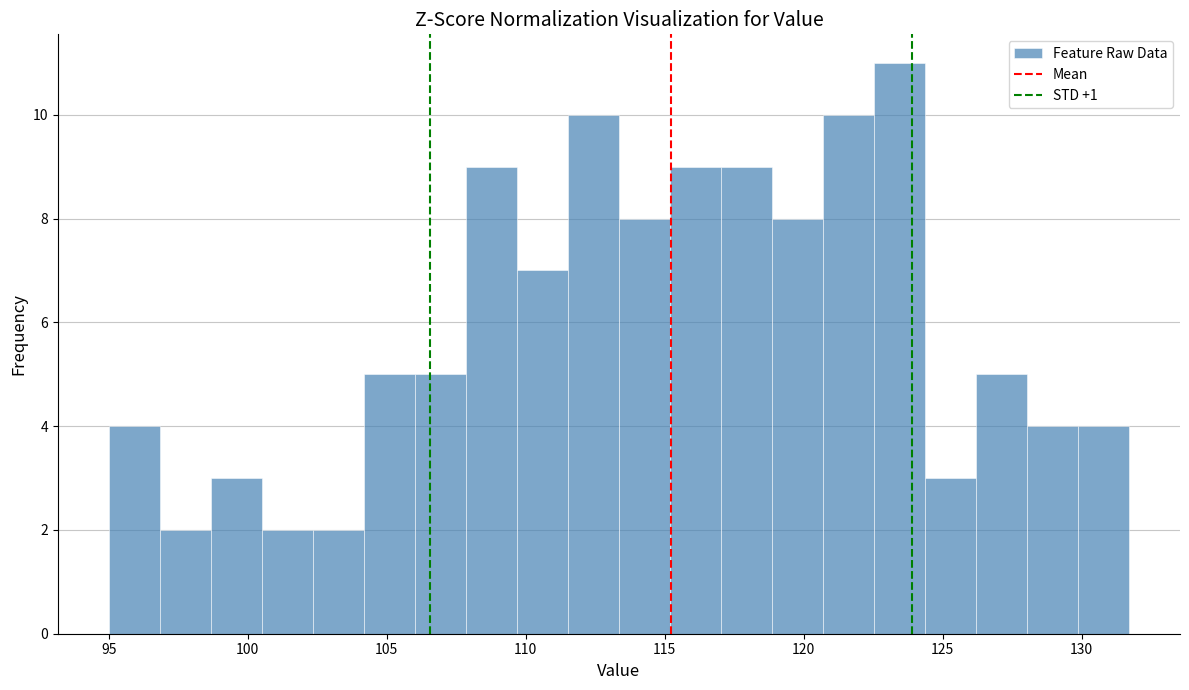

Read against the x-axis, roughly where is the centre of the tallest bar?

123.5